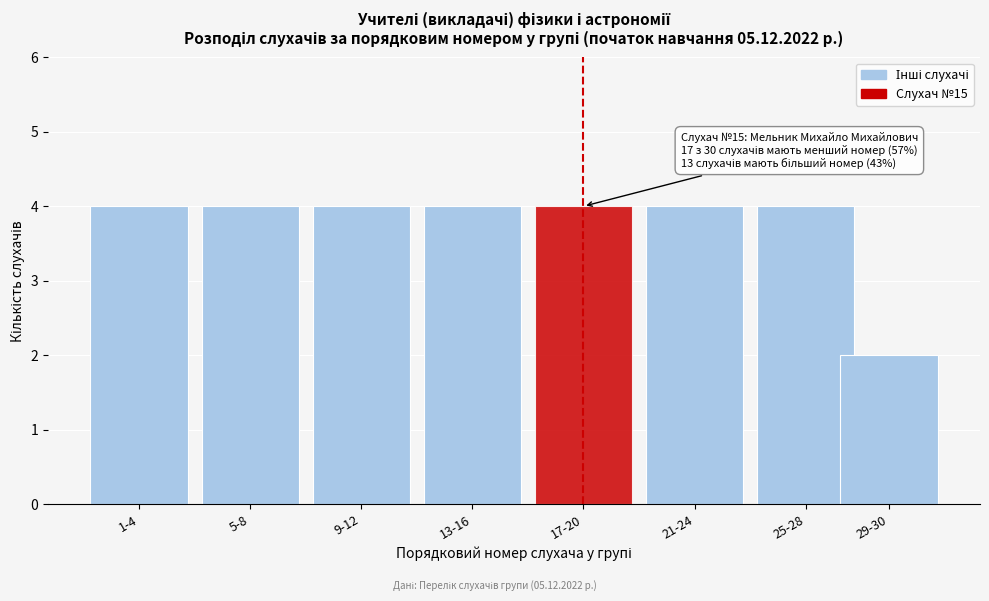

Reading right to left, extract all data points from this chart.

2	4	4	4	4	4	4	4